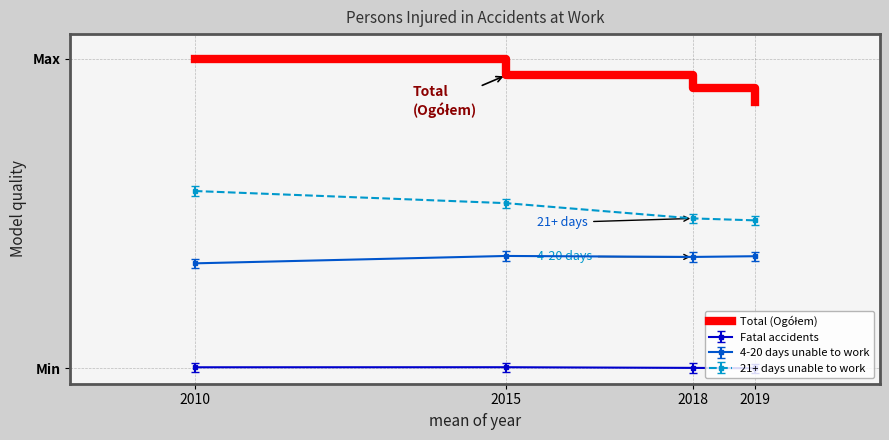

Reading left to right, transcribe all the data shown in this chart.

2010=1.0	2015=0.9	2018=0.9	2019=0.9